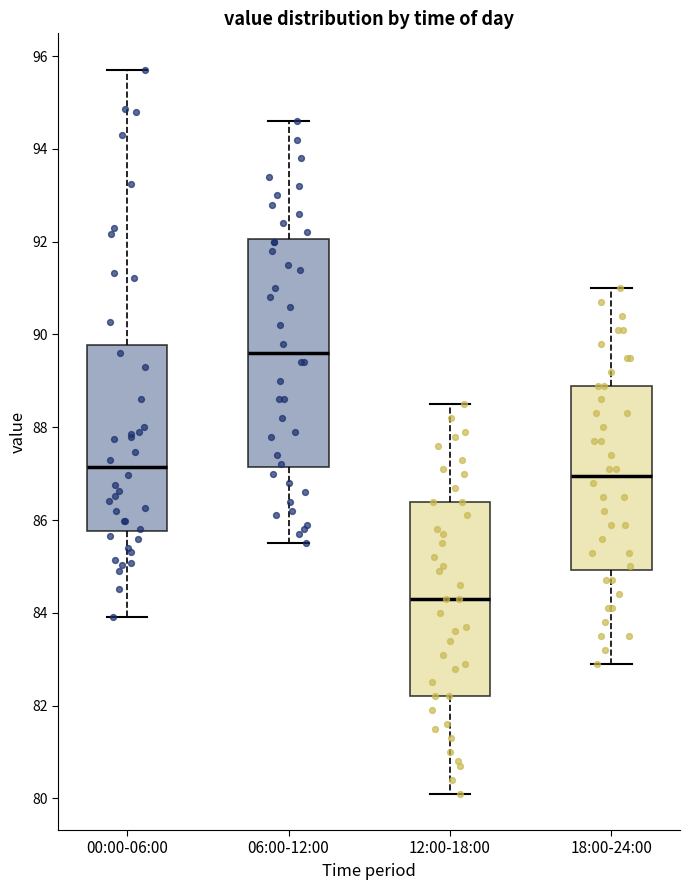

Reading left to right, transcribe this box plot: for each box, give where its median line is, the range the box spans, and where its two whiskers end, as read against the y-axis. The values are not printed on the chart, so give them approximately, as read against the axis.

00:00-06:00: median 87.2, box 85.8 to 89.8, whiskers 84.0 to 95.8
06:00-12:00: median 89.6, box 87.2 to 92.0, whiskers 85.6 to 94.6
12:00-18:00: median 84.4, box 82.2 to 86.4, whiskers 80.2 to 88.6
18:00-24:00: median 87.0, box 85.0 to 89.0, whiskers 83.0 to 91.0